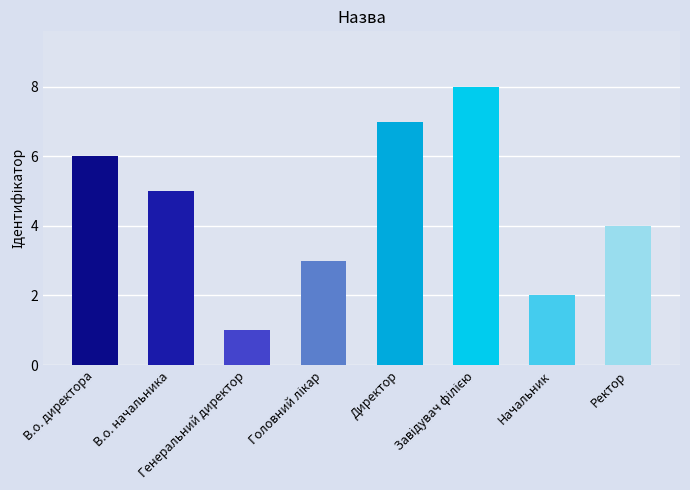

What is the change in value from В.о. директора to В.о. начальника?

-1